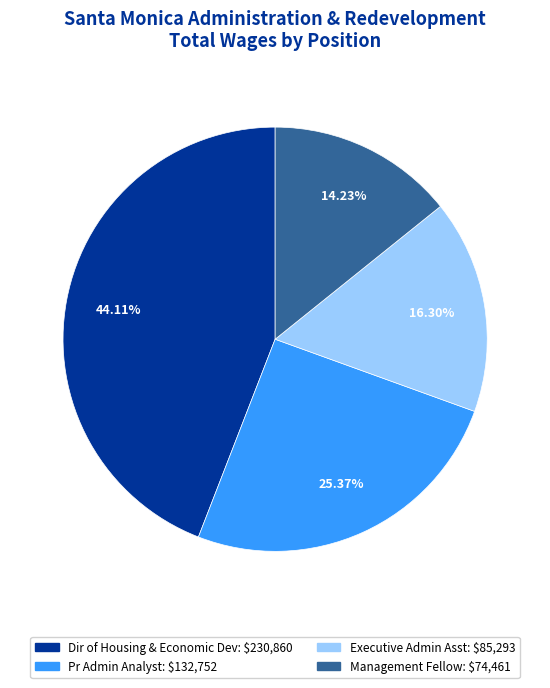

What is the smallest slice in the pie chart?

Management Fellow